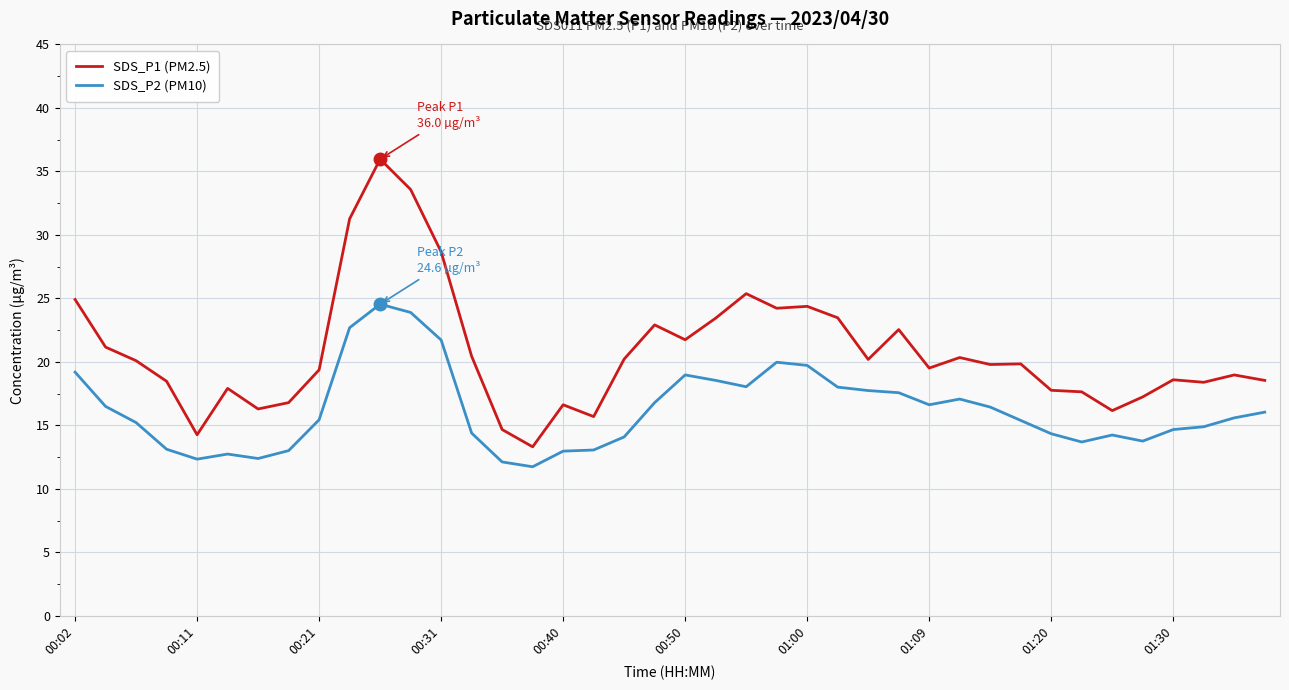

At how many categories does at least one series exceed 27?

4